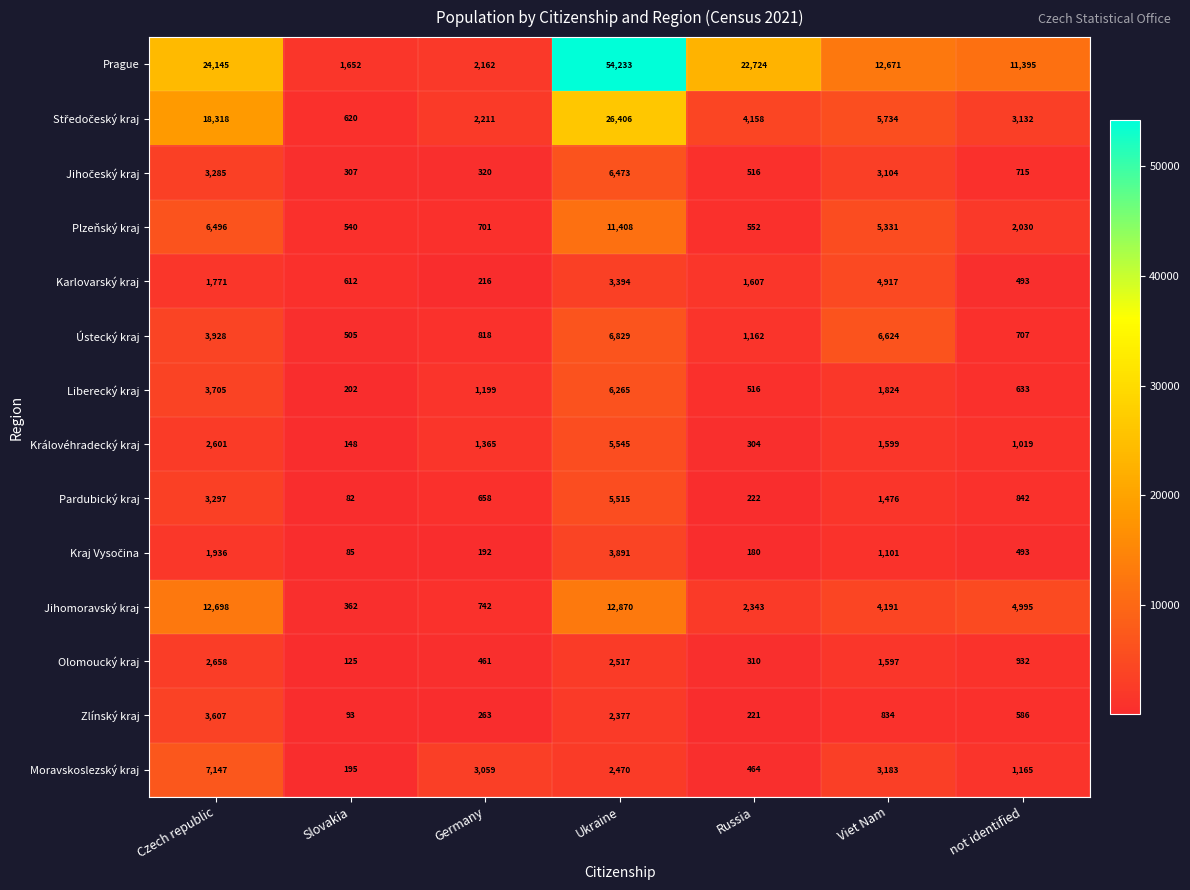

The value of Moravskoslezský kraj at Viet Nam is 3183. True or false?

True